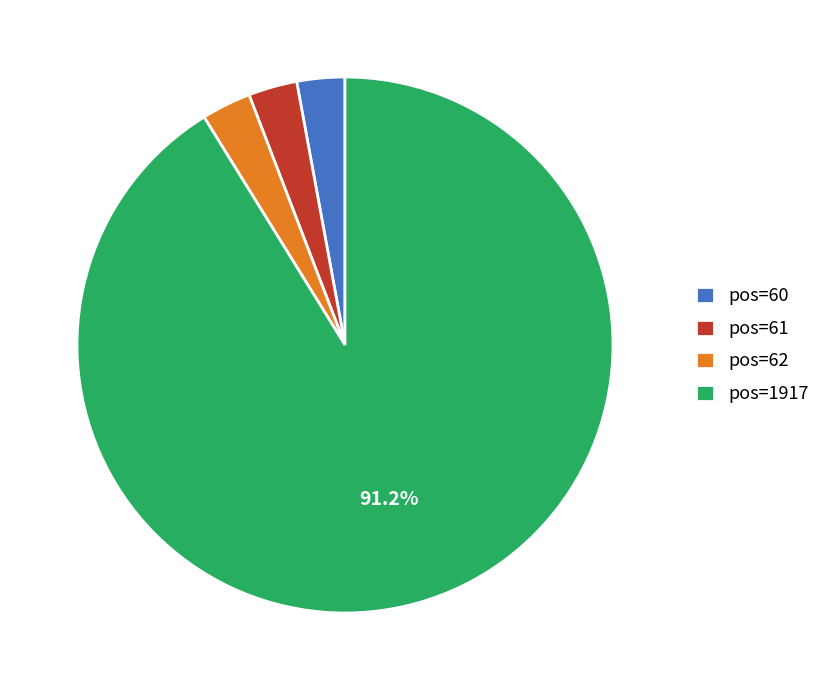

Is the sum of pos=62 and pos=60 greater than half?

No